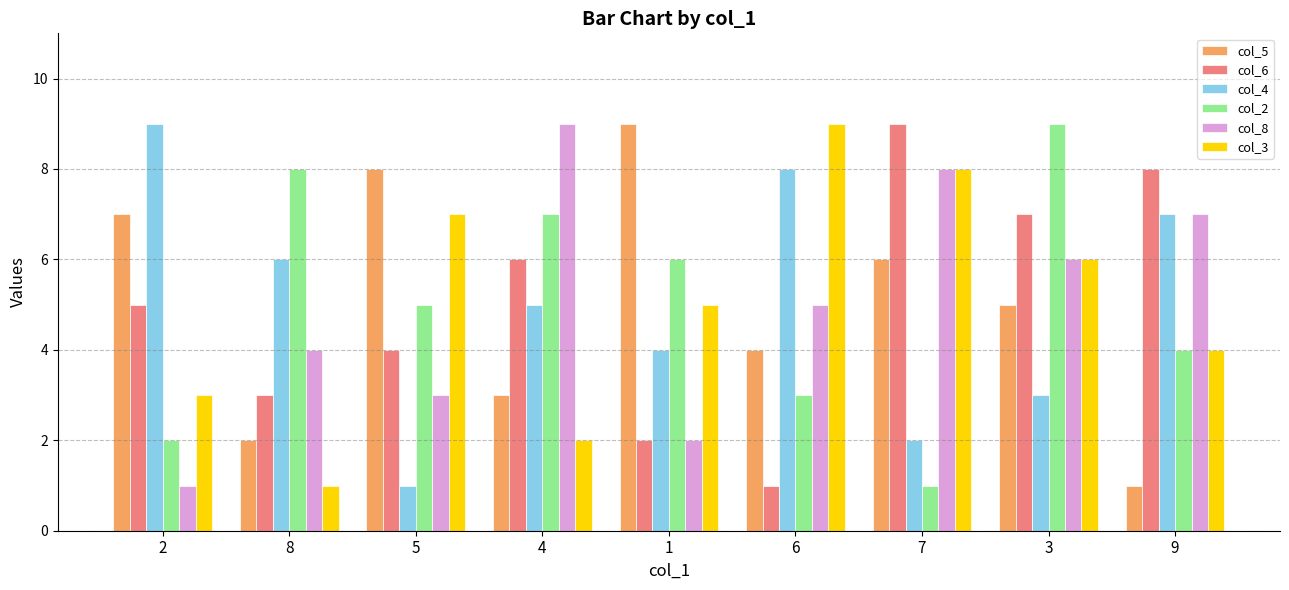

True or false: col_2 has a value of 5 at 4.

False